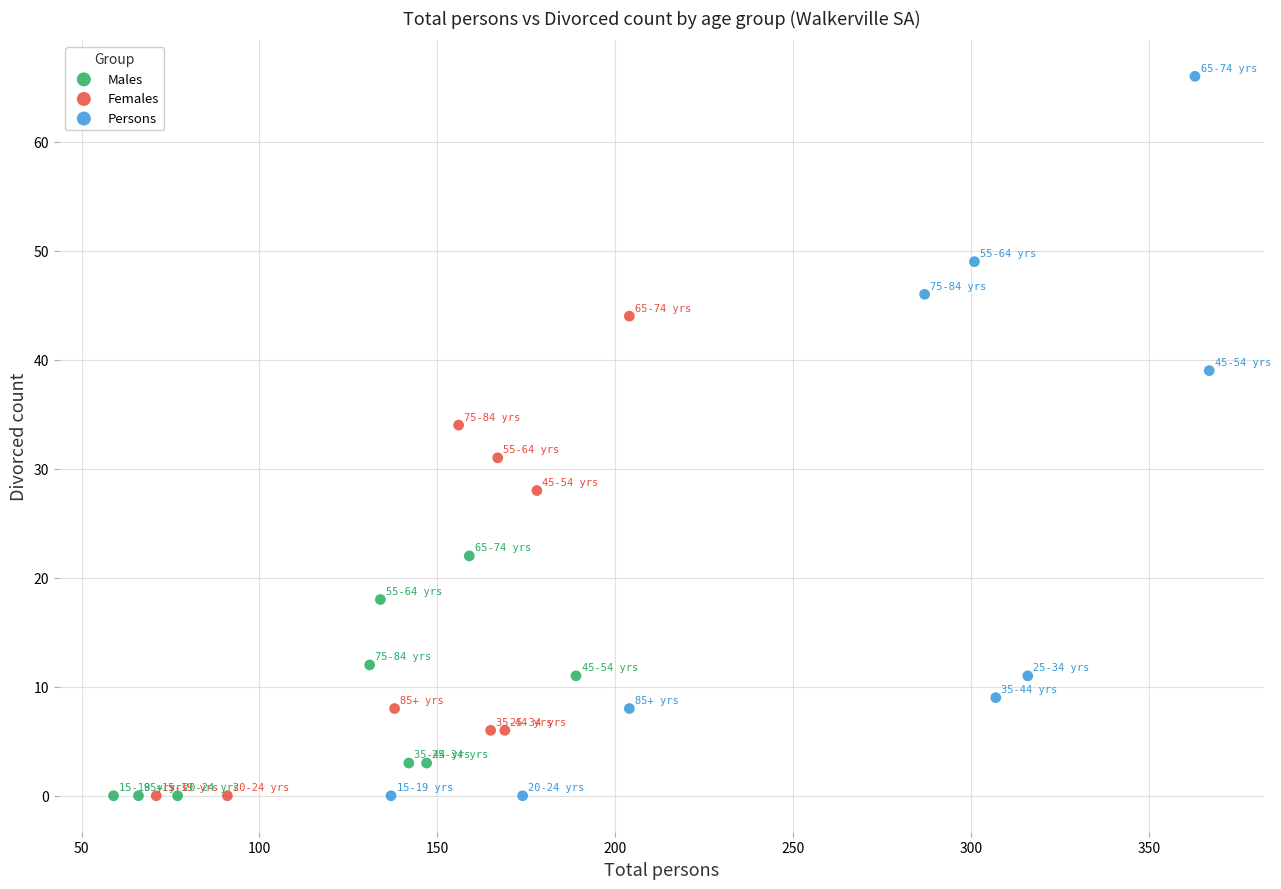

Which series reaches the maximum Y coordinate?

Persons